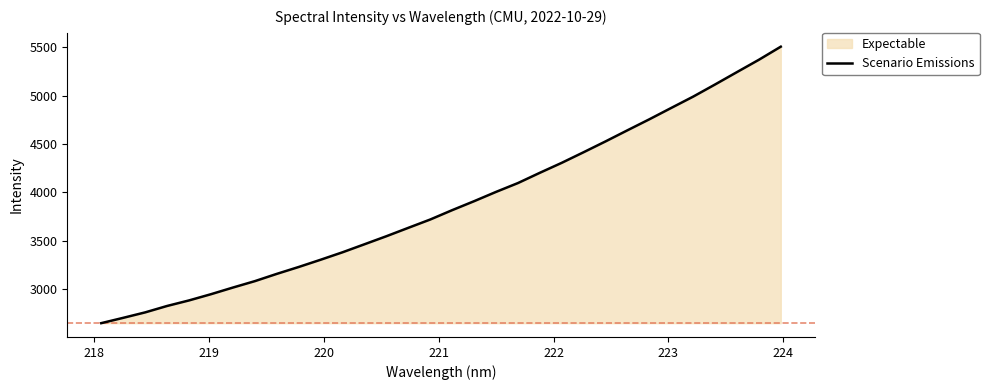

What is the smallest value displayed?

2644.0